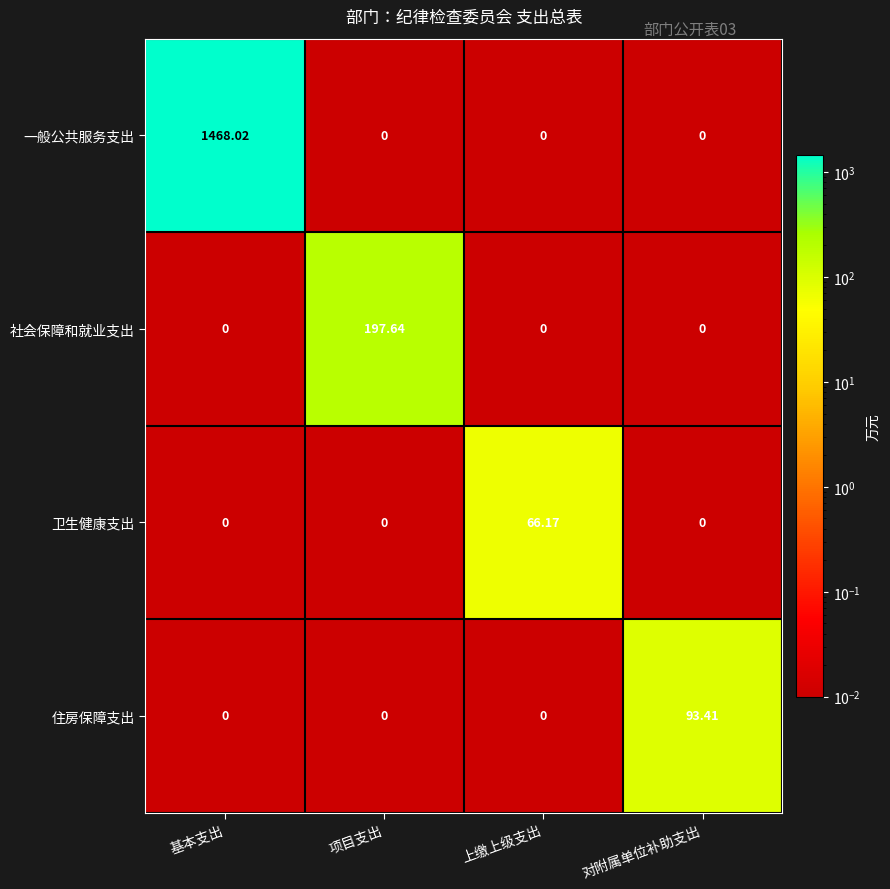

What is the total value across all series at 基本支出?

1468.0